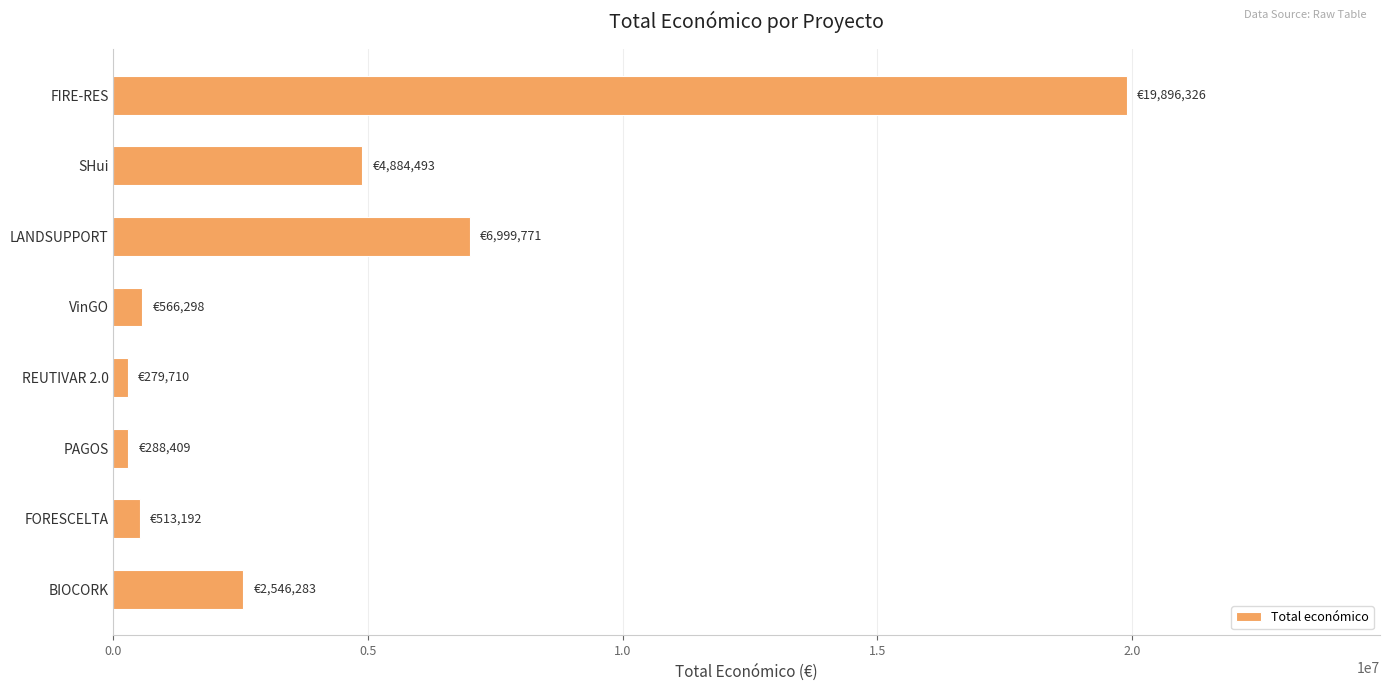

Does the chart contain stacked bars?

No